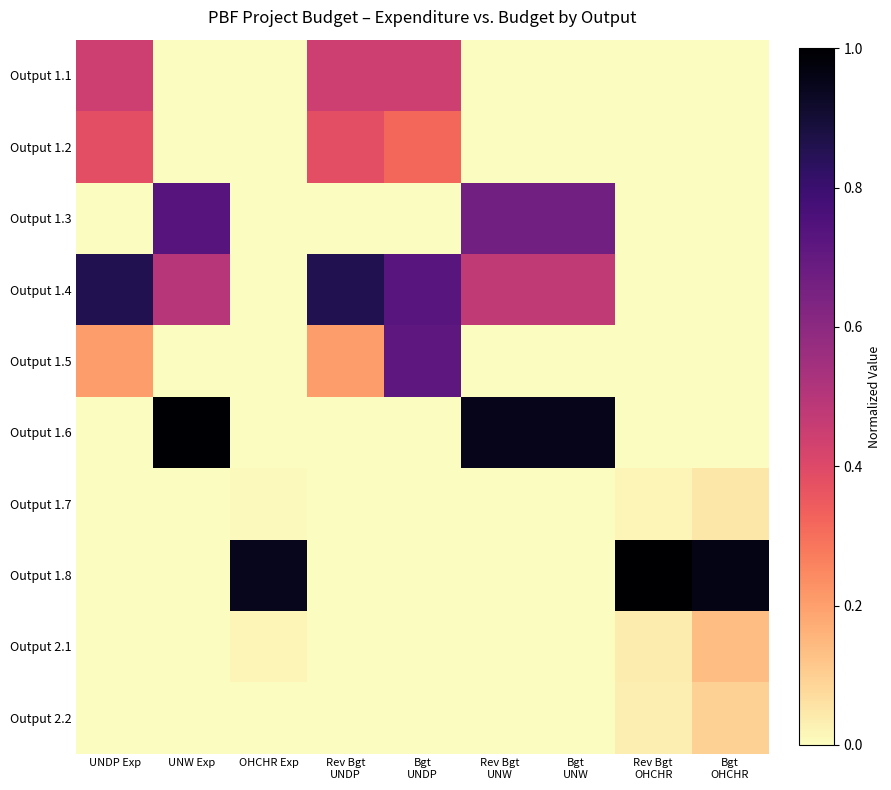

List the series in order of their peak value, lowest first.

Output 1.7, Output 2.2, Output 2.1, Output 1.2, Output 1.1, Output 1.5, Output 1.3, Output 1.4, Output 1.6, Output 1.8